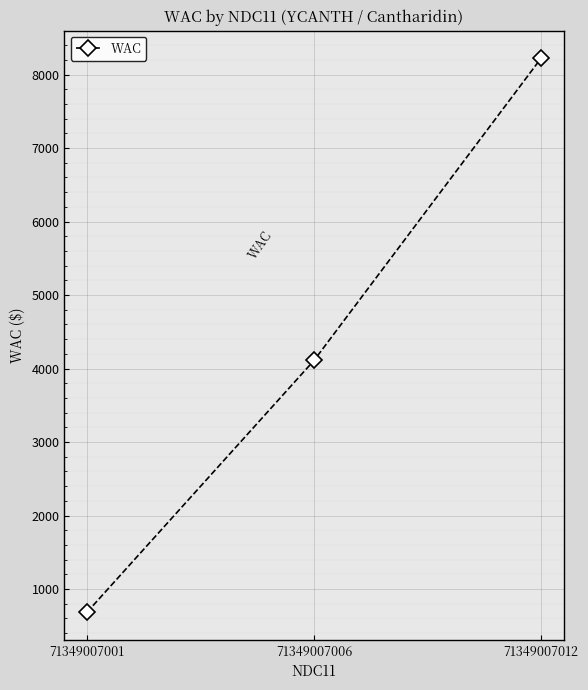

Count the number of data series in this chart.

1